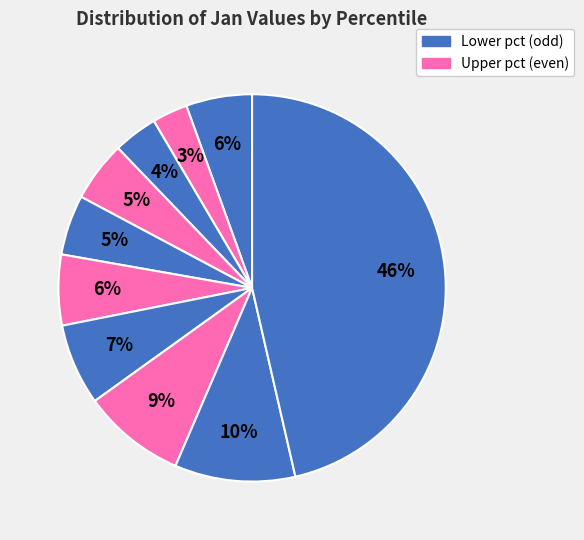

Rank the categories by value from lowest to highest.

pct15, pct25, pct45, pct35, pct05, pct55, pct65, pct75, pct85, pct95